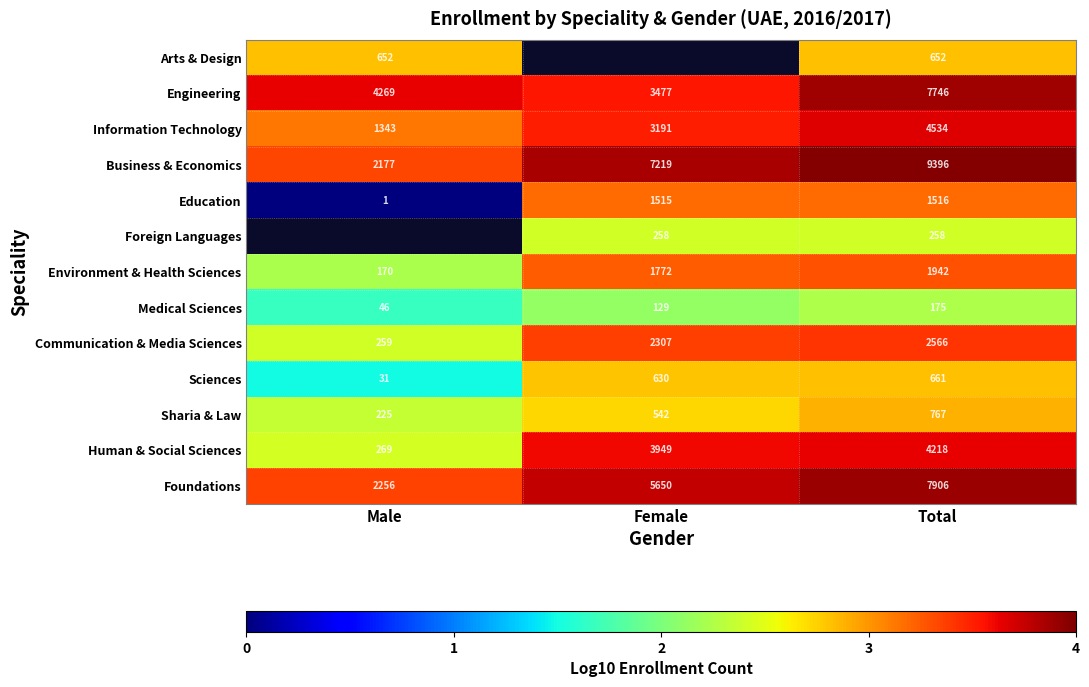

How many series are shown in this chart?

13